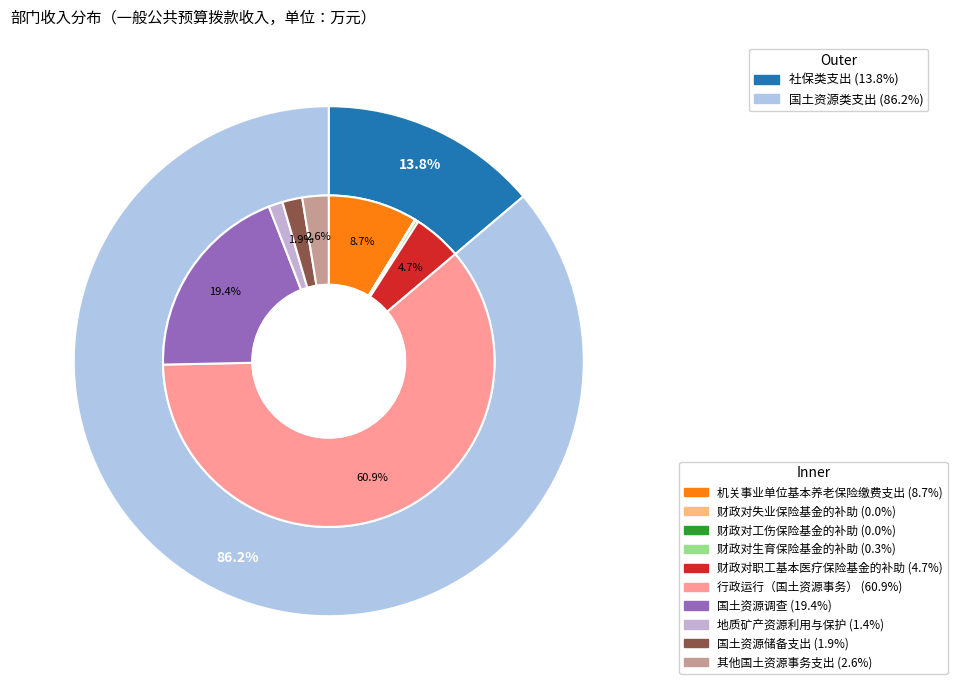

Between 财政对职工基本医疗保险基金的补助 and 财政对失业保险基金的补助, which is larger?

财政对职工基本医疗保险基金的补助